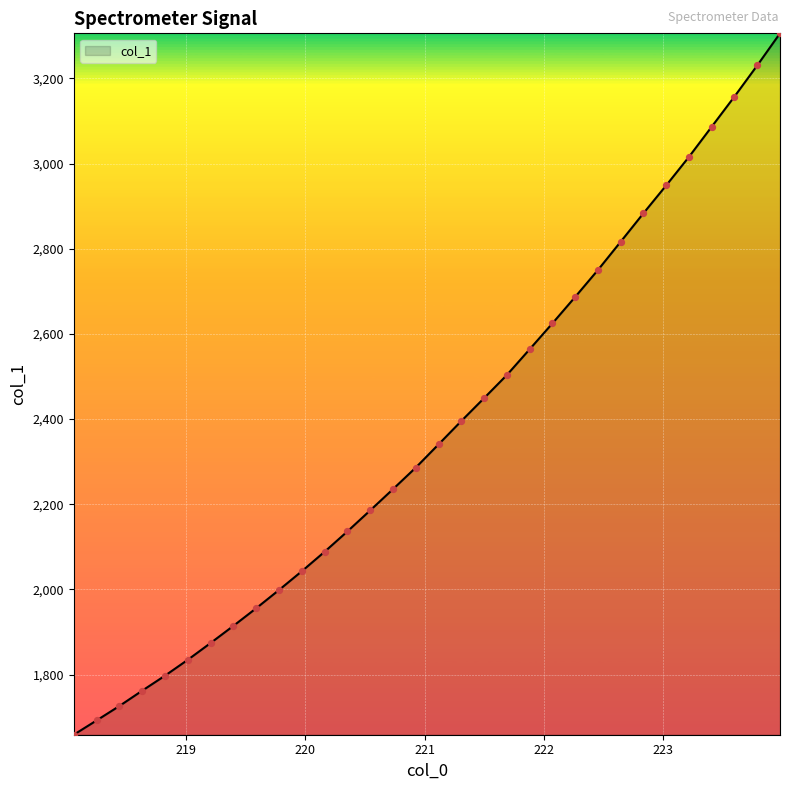

What is the difference between the maximum and minimum values?

1647.1